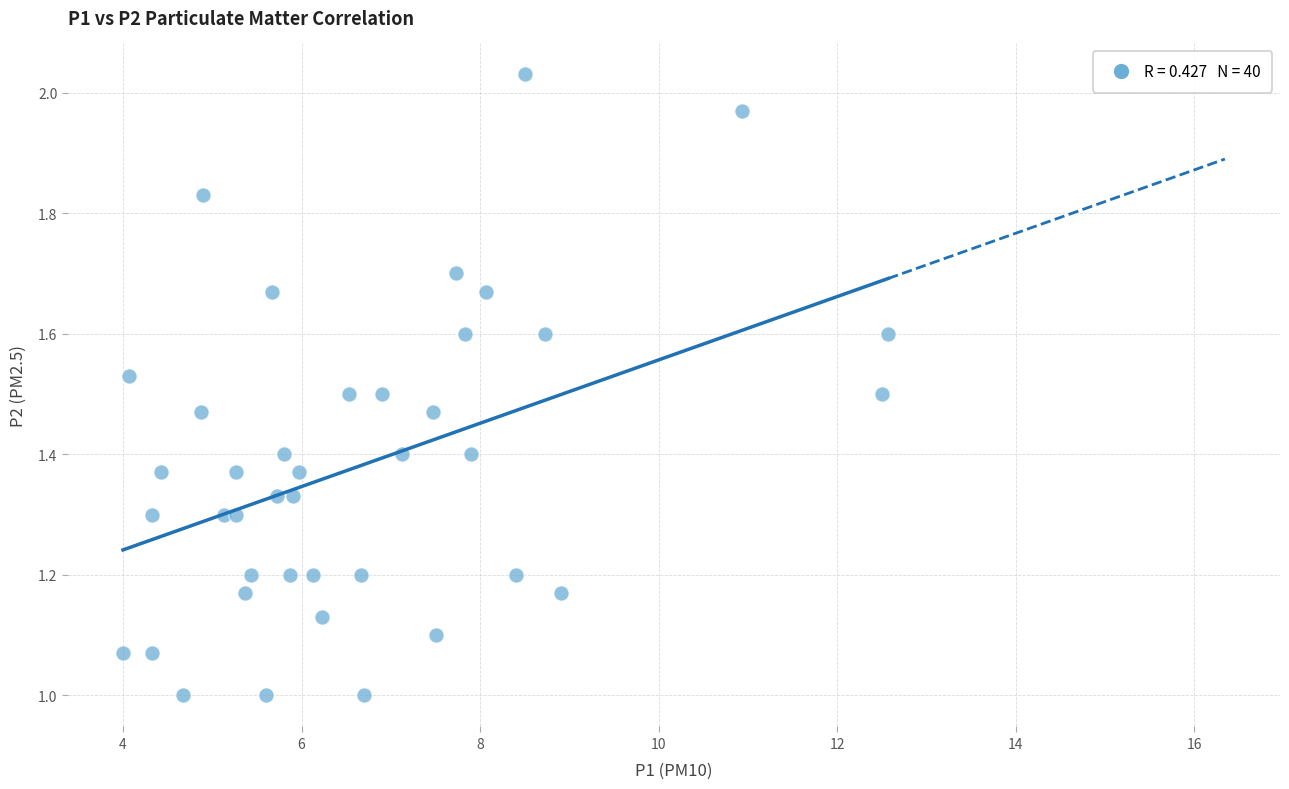

What is the range of Y values (max minus min)?

1.0